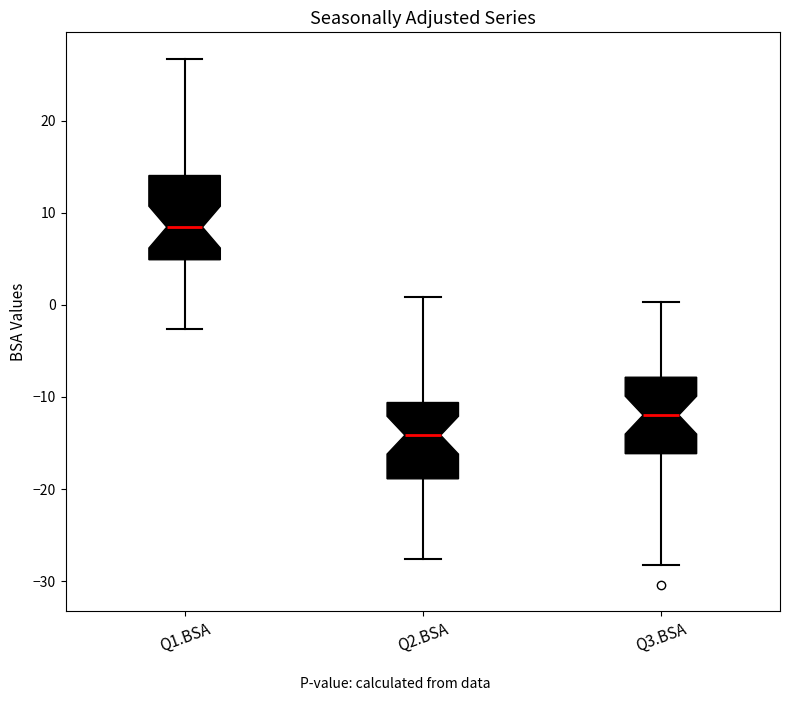

Reading left to right, transcribe this box plot: for each box, give where its median line is, the range the box spans, and where its two whiskers end, as read against the y-axis. The values are not printed on the chart, so give them approximately, as read against the axis.

Q1.BSA: median 8, box 5 to 14, whiskers -3 to 27
Q2.BSA: median -14, box -19 to -11, whiskers -28 to 1
Q3.BSA: median -12, box -16 to -8, whiskers -28 to 0